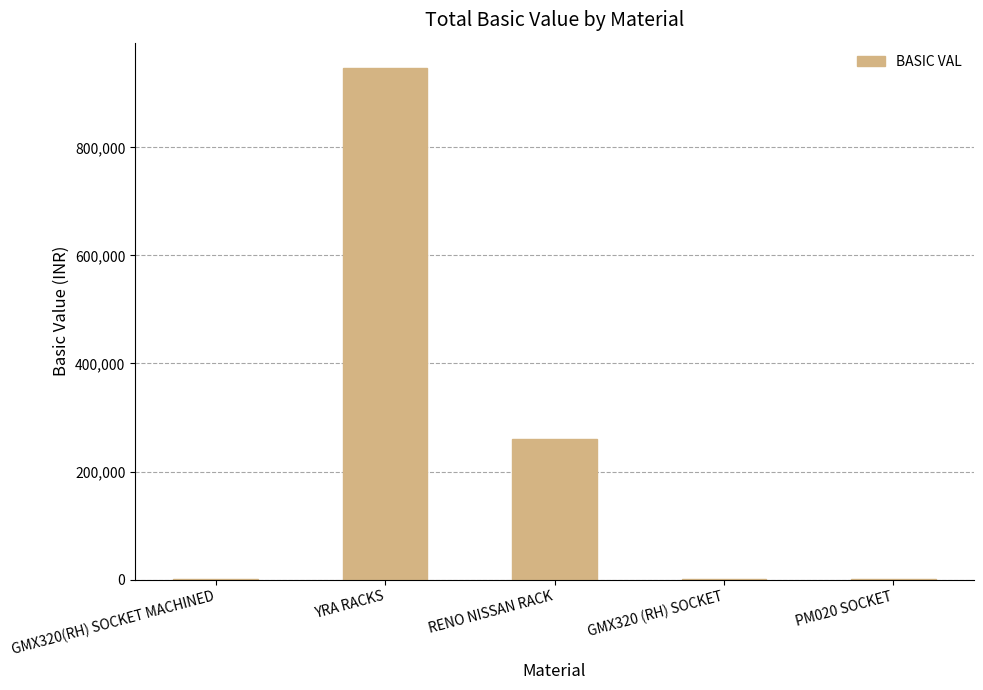

Is it true that the value at YRA RACKS is 463732.1?

False